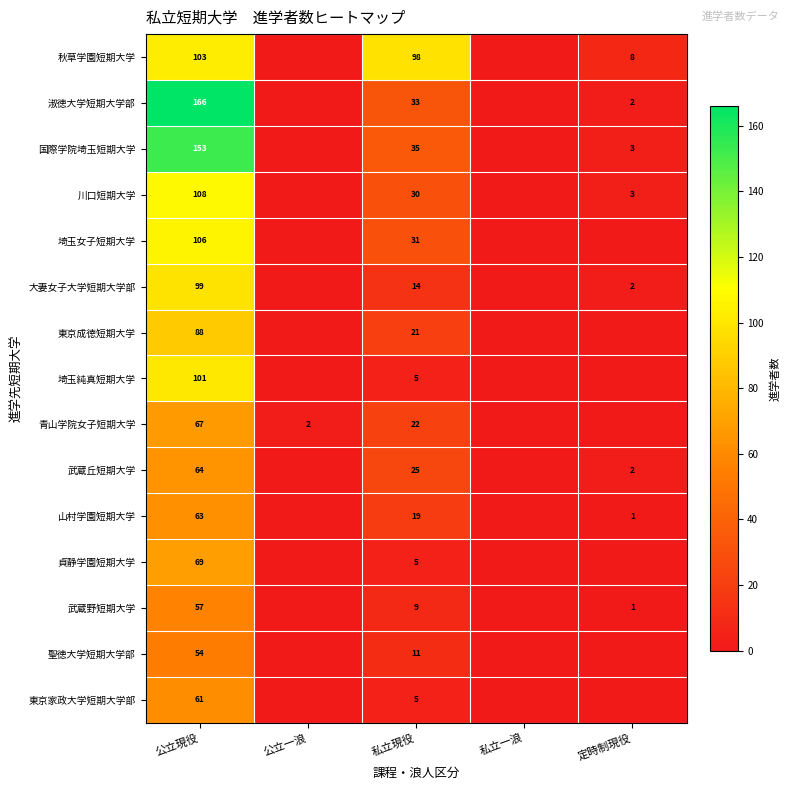

Is it true that 山村学園短期大学 equals 63 at 公立現役?

True